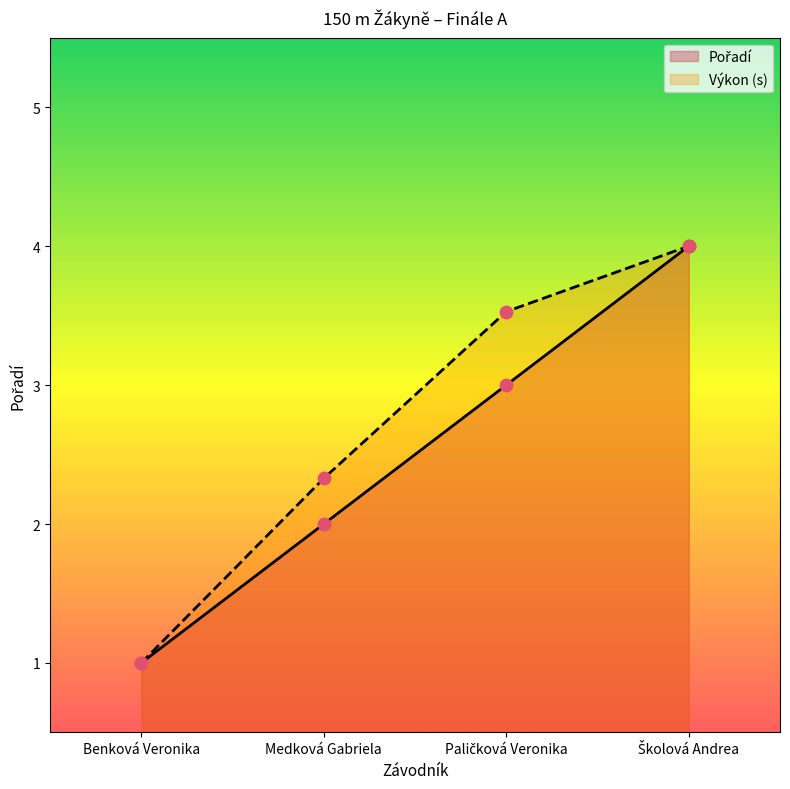

Which series has the largest total across all categories?

Výkon (s)